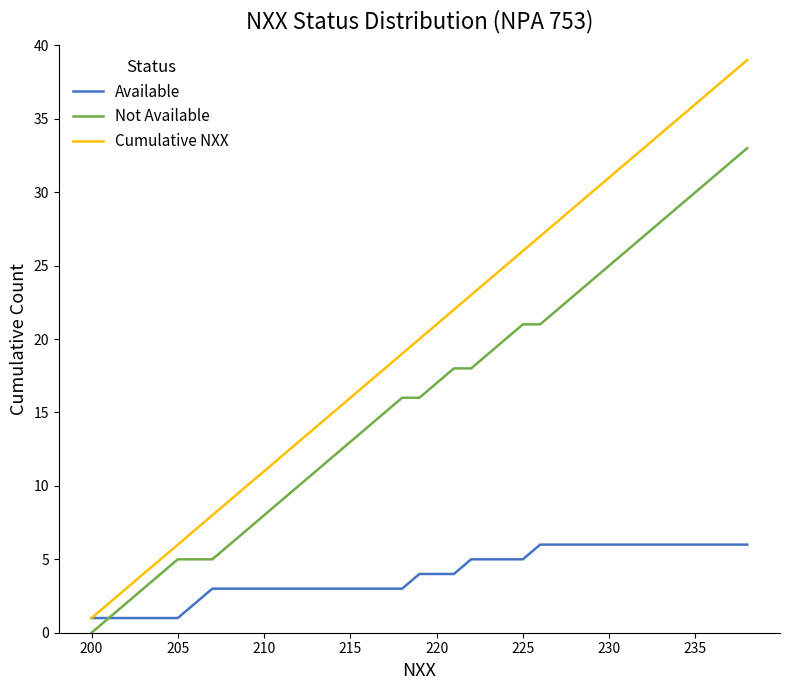

Which series has the largest total across all categories?

Cumulative NXX